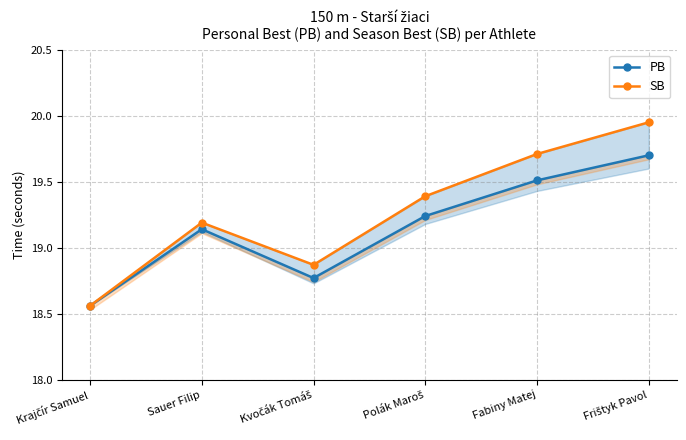

How many values in the PB series exceed 19?

4